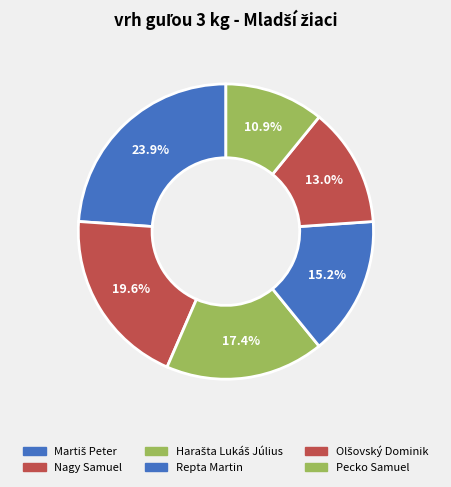

How many slices are in this pie chart?

6